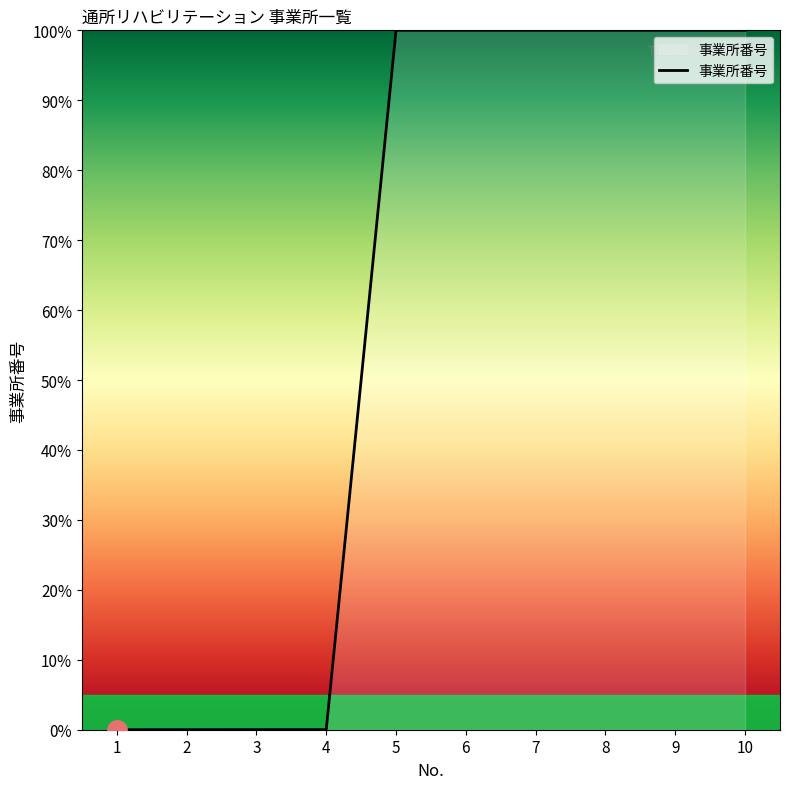

What is the ratio of the value at 10 to the value at 7?

1.0